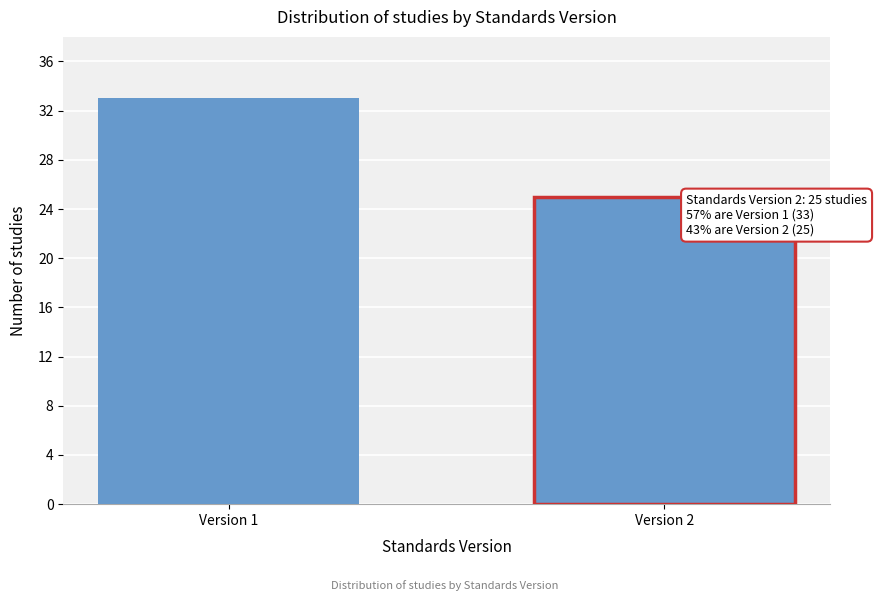

Reading right to left, what are all the values shown in this chart?

Version 2=25	Version 1=33